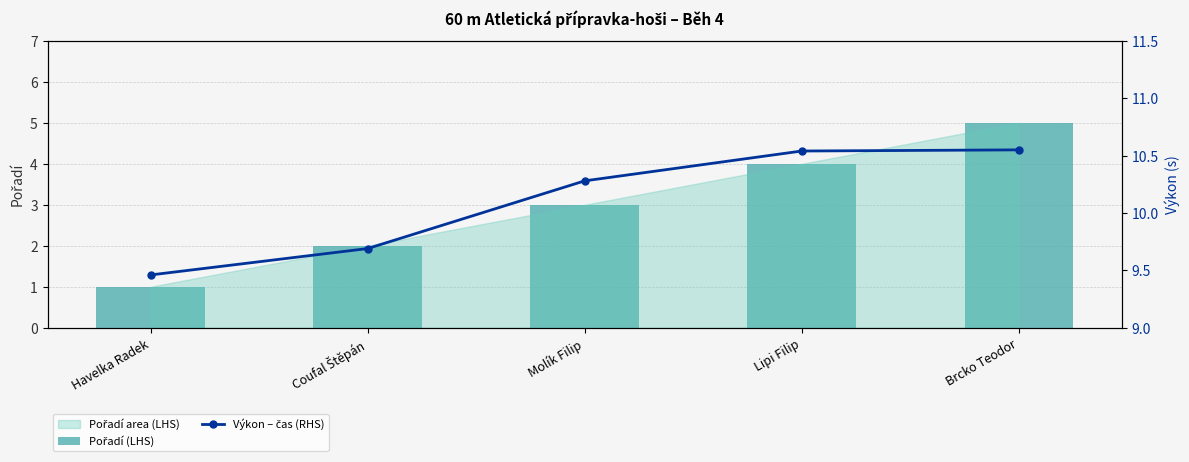

Does the chart contain any negative values?

No